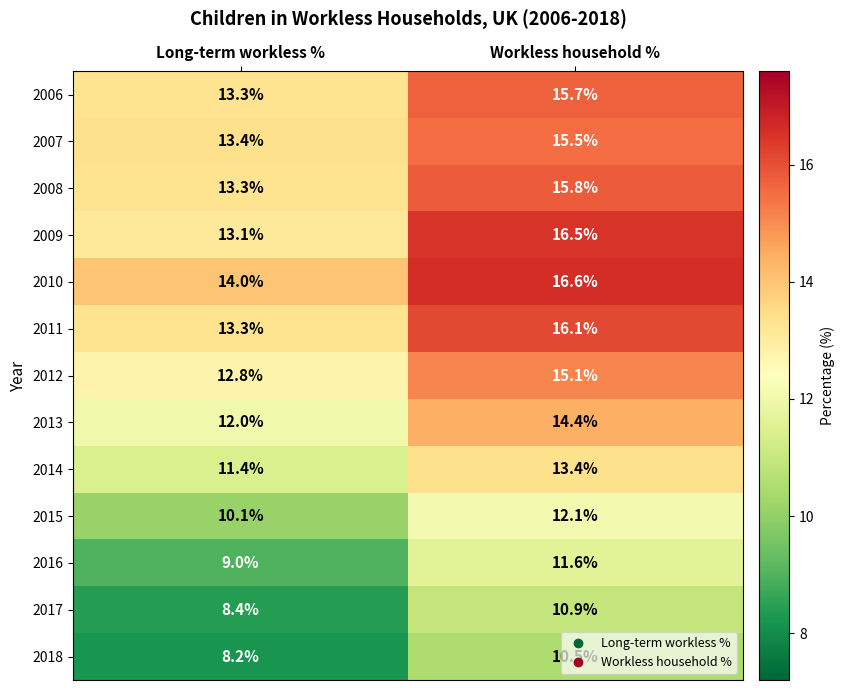

What is the minimum value shown in the chart?

8.2